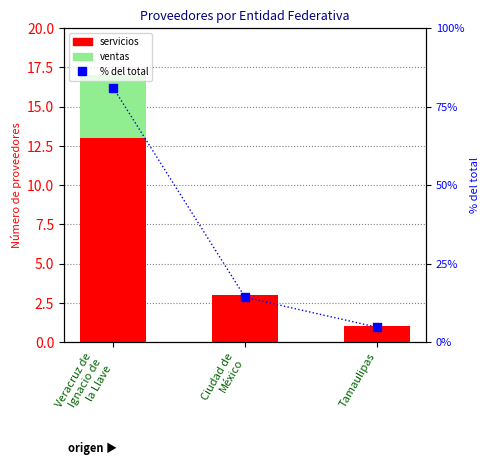

Is the value of ventas at Ciudad de
México greater than the value of % del total at Tamaulipas?

No